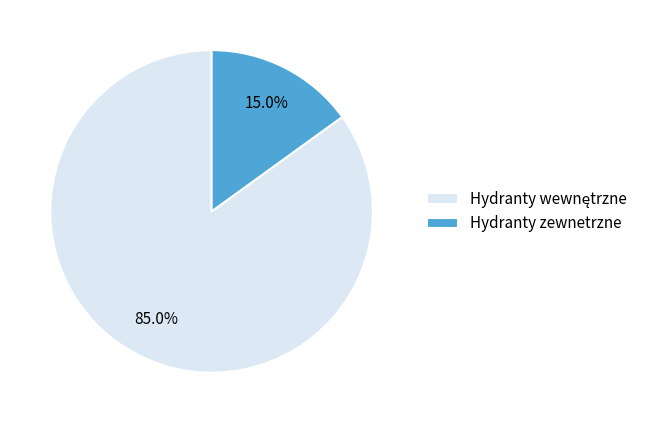

Which category has the smallest portion of the pie?

Hydranty zewnetrzne